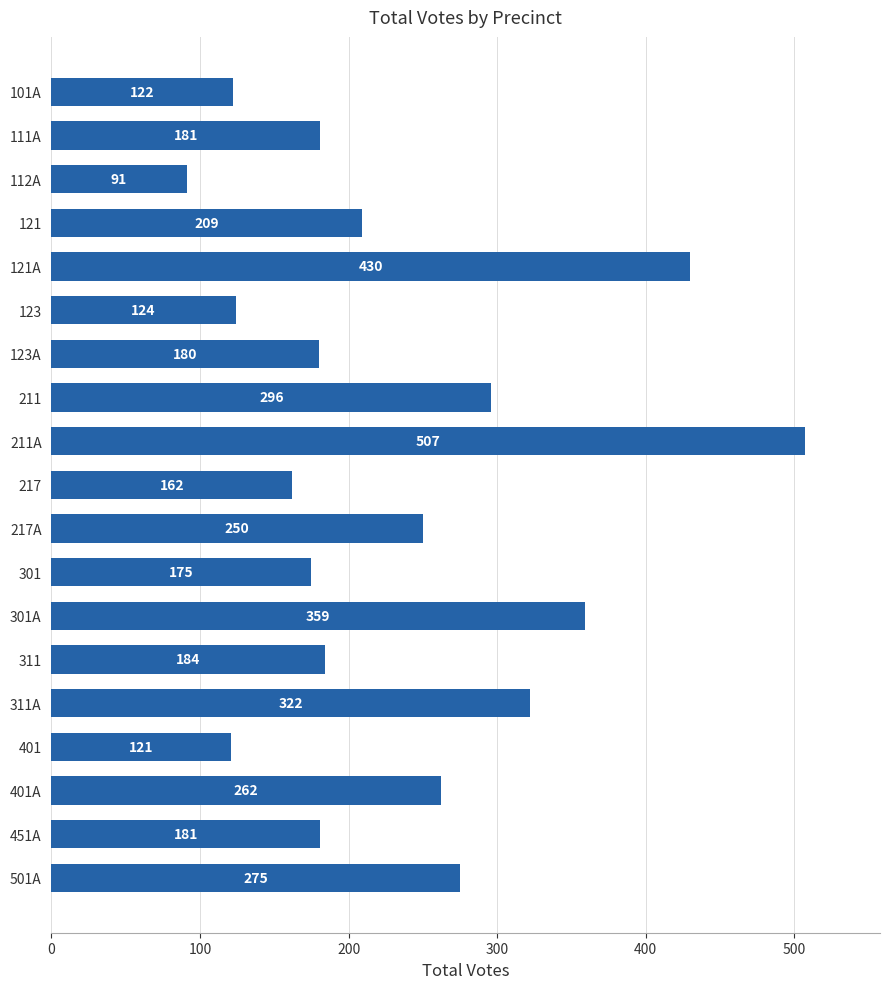

At which label is the value closest to 299?

211